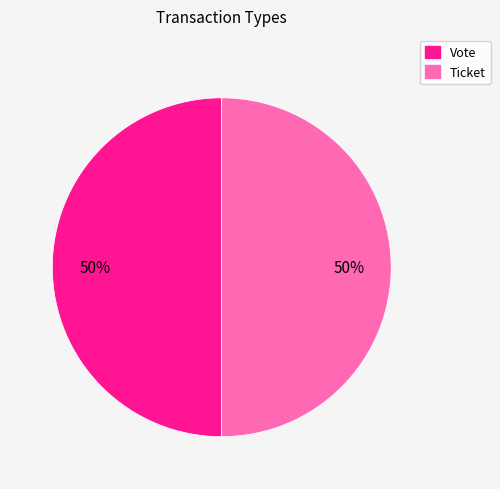

What percentage is the Ticket slice, to the nearest percent?

50%